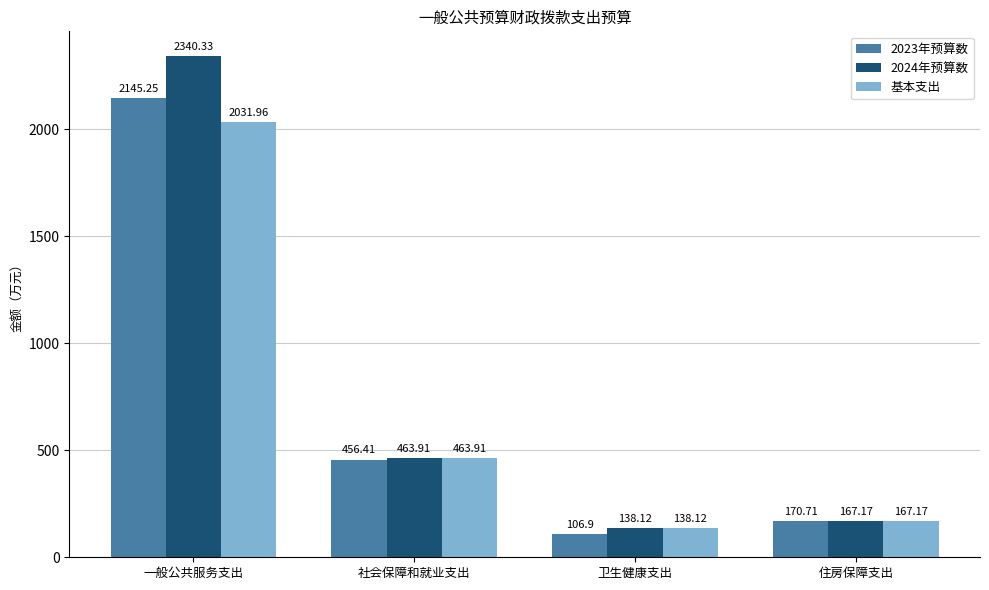

Which series has the largest total across all categories?

2024年预算数